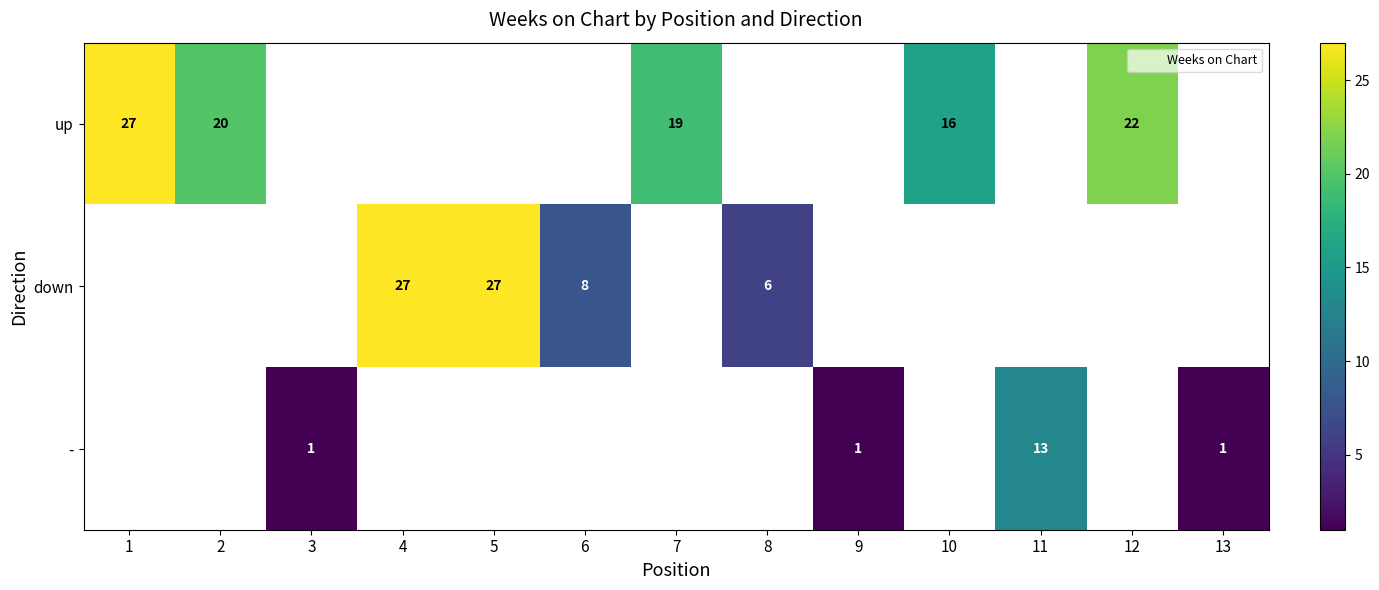

What is the greatest value displayed?

27.0